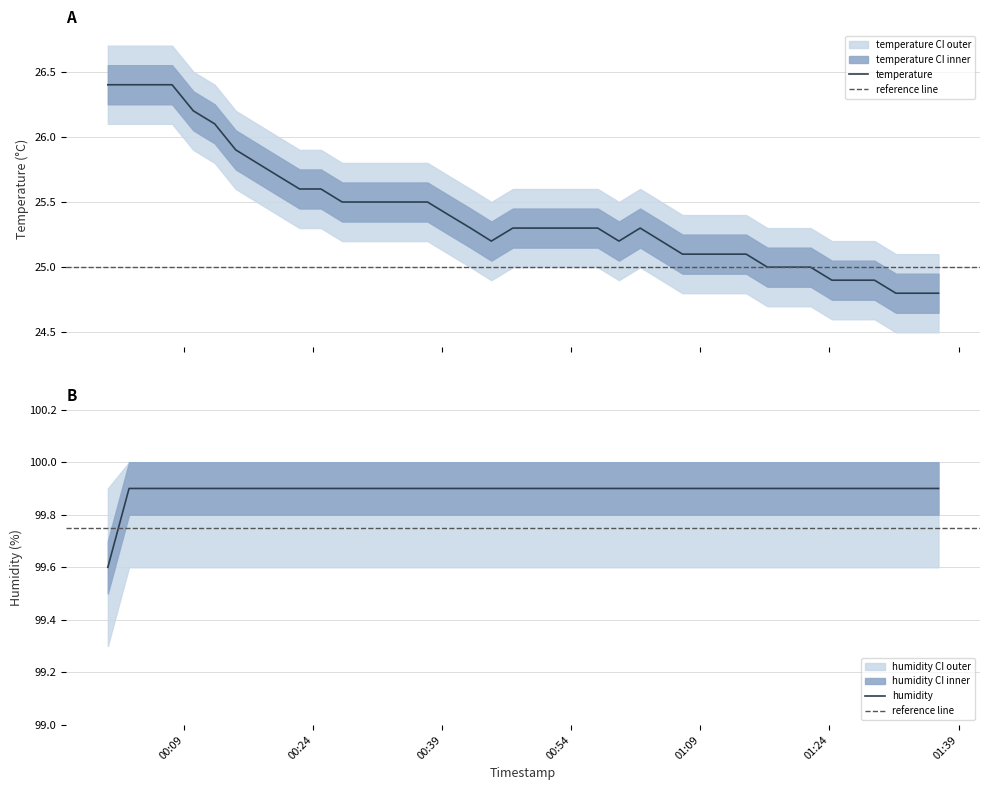

Which series changed the most between 2022-08-14T00:24:54 and 2022-08-14T01:21:48?

temperature